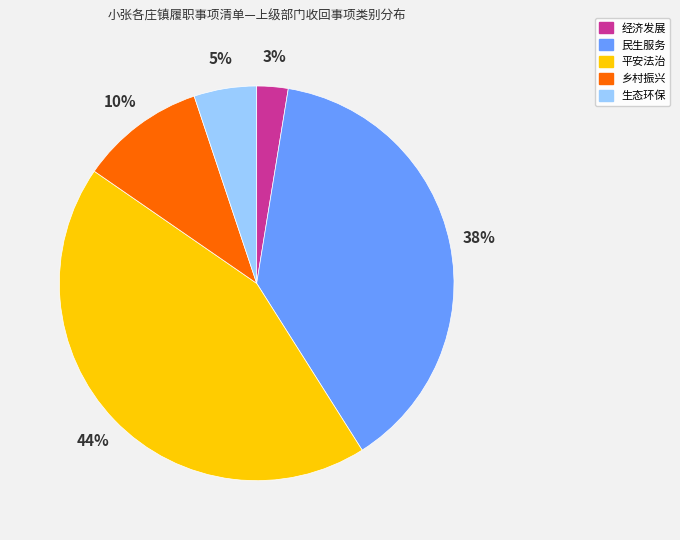

Count the number of slices in the pie.

5